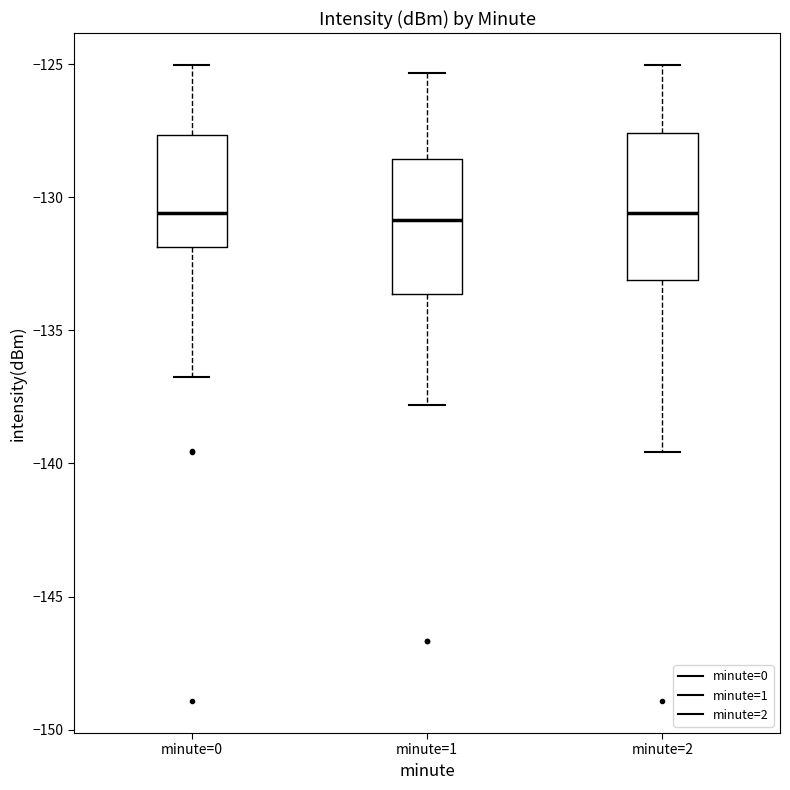

Where does the lower whisker of the box for minute=1 end on the y-axis? The values are not printed on the chart, so give them approximately, as read against the axis.

-138.0